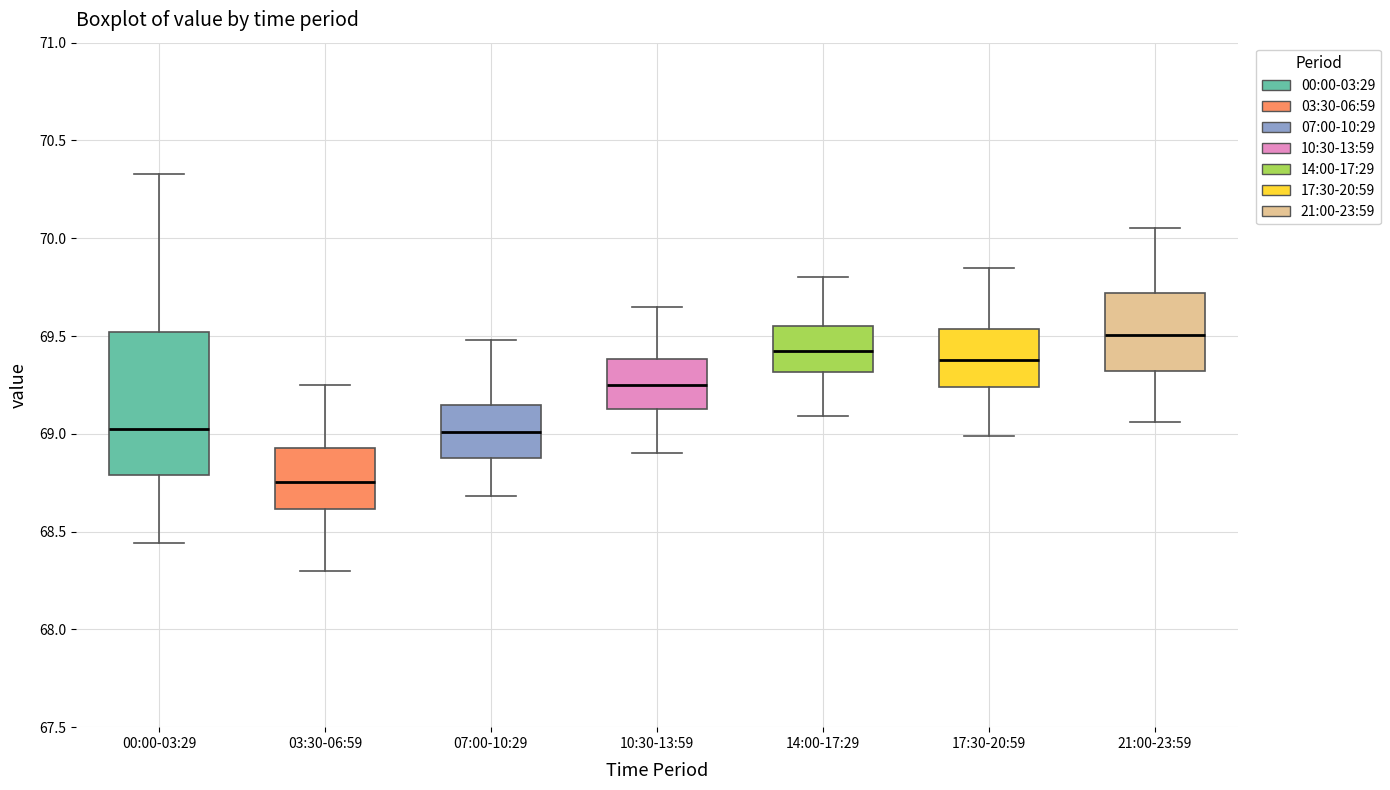

Reading left to right, read every box against the y-axis: the position of its median line, the range the box covers, and the ends of its whiskers. The values are not printed on the chart, so give them approximately, as read against the axis.

00:00-03:29: median 69.05, box 68.80 to 69.50, whiskers 68.45 to 70.35
03:30-06:59: median 68.75, box 68.60 to 68.95, whiskers 68.30 to 69.25
07:00-10:29: median 69.00, box 68.90 to 69.15, whiskers 68.70 to 69.50
10:30-13:59: median 69.25, box 69.15 to 69.40, whiskers 68.90 to 69.65
14:00-17:29: median 69.45, box 69.30 to 69.55, whiskers 69.10 to 69.80
17:30-20:59: median 69.40, box 69.25 to 69.55, whiskers 69.00 to 69.85
21:00-23:59: median 69.50, box 69.30 to 69.70, whiskers 69.05 to 70.05